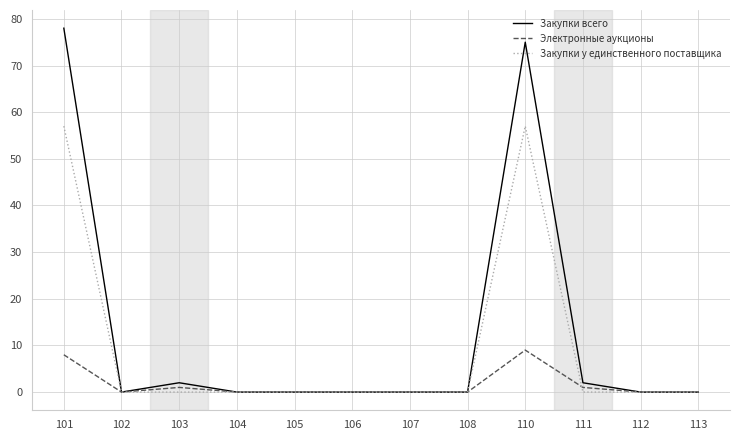

Between 102 and 110, which series saw the biggest shift?

Закупки всего